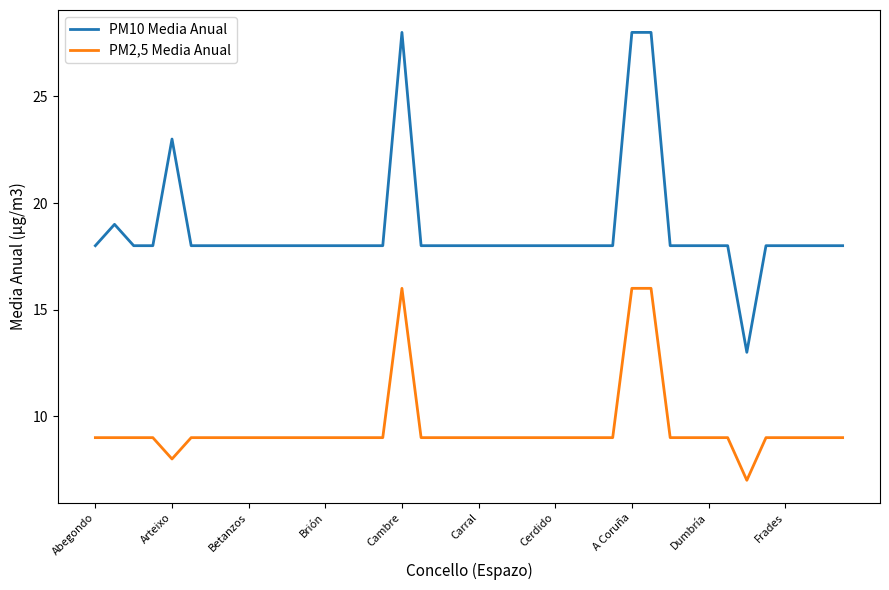

Which series has the largest range (max minus min)?

PM10 Media Anual